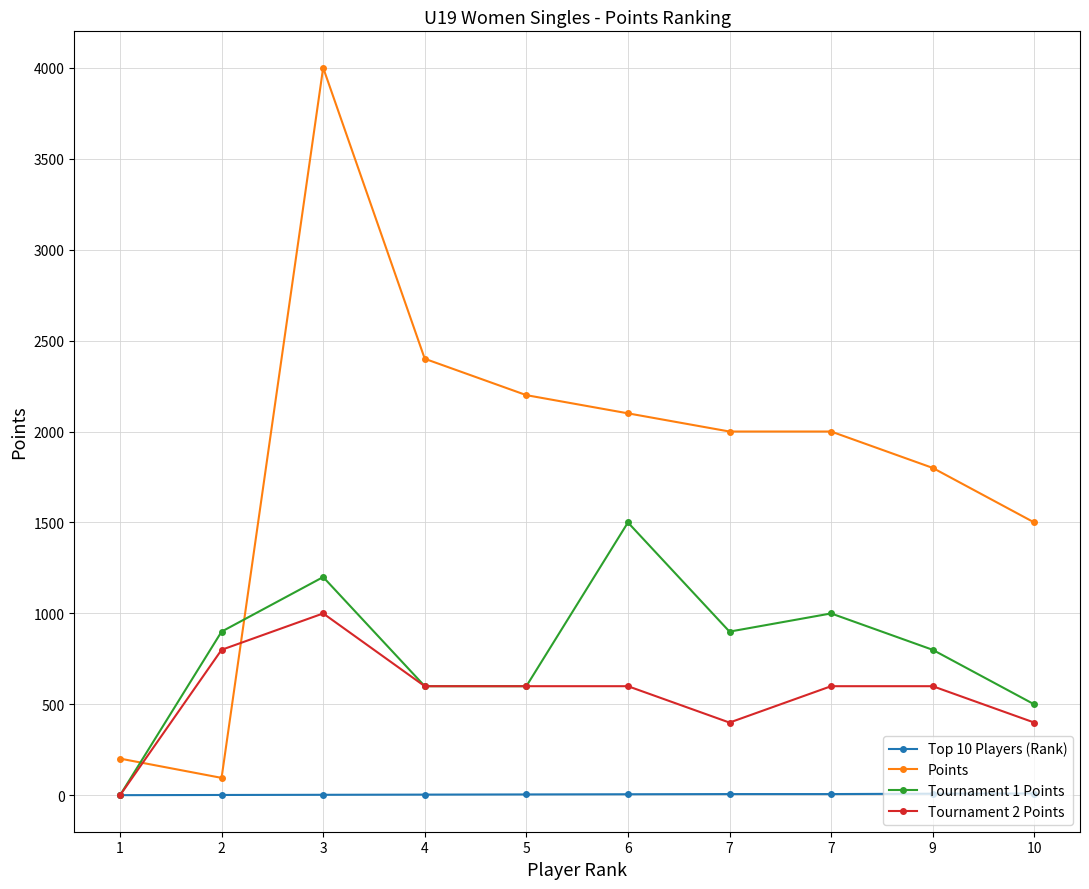

How many series are shown in this chart?

4